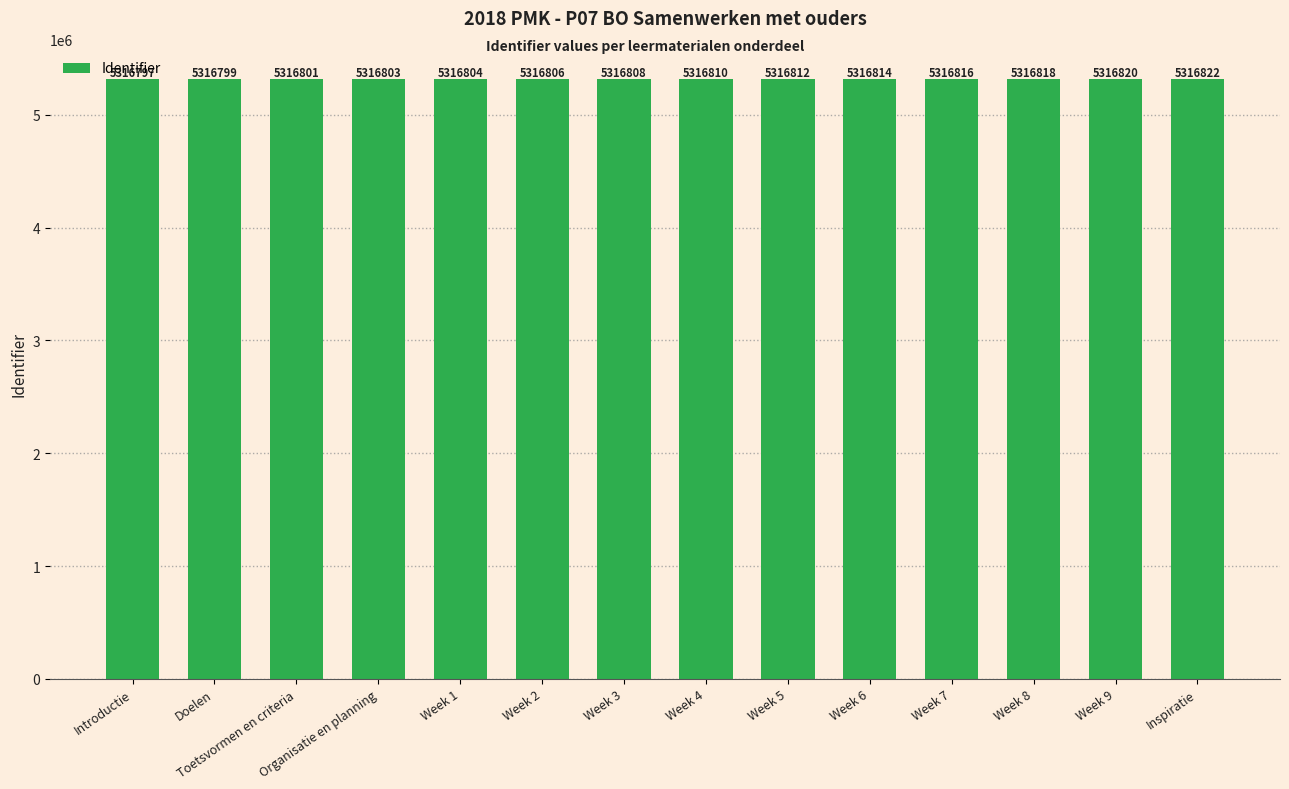

Does the chart contain any negative values?

No